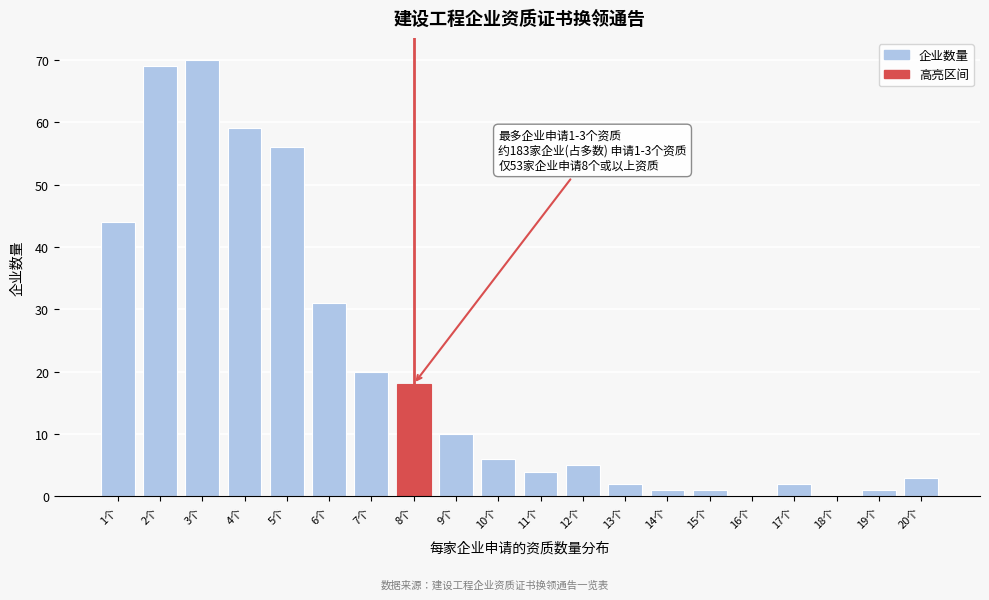

Reading left to right, transcribe all the data shown in this chart.

1个=44	2个=69	3个=70	4个=59	5个=56	6个=31	7个=20	8个=18	9个=10	10个=6	11个=4	12个=5	13个=2	14个=1	15个=1	16个=0	17个=2	18个=0	19个=1	20个=3